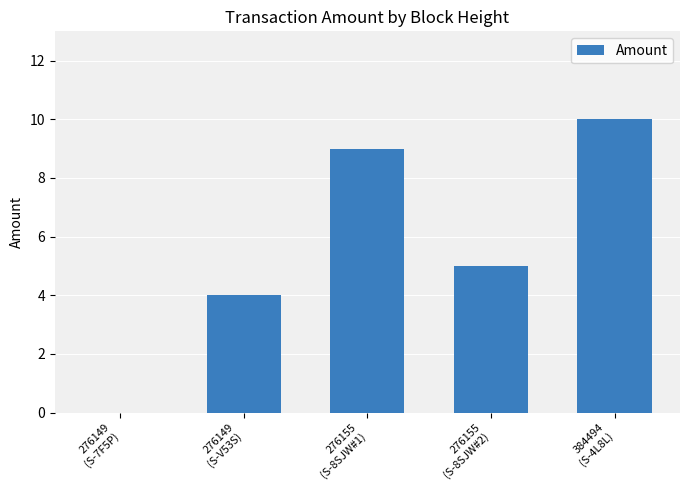

Which label corresponds to the largest value in the chart?

384494
(S-4L8L)